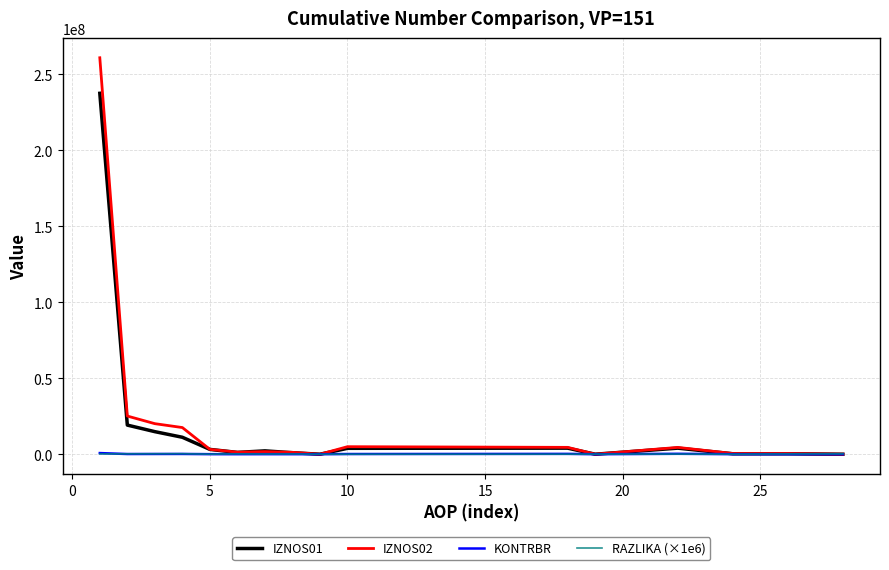

Which series has the widest spread of values?

IZNOS02